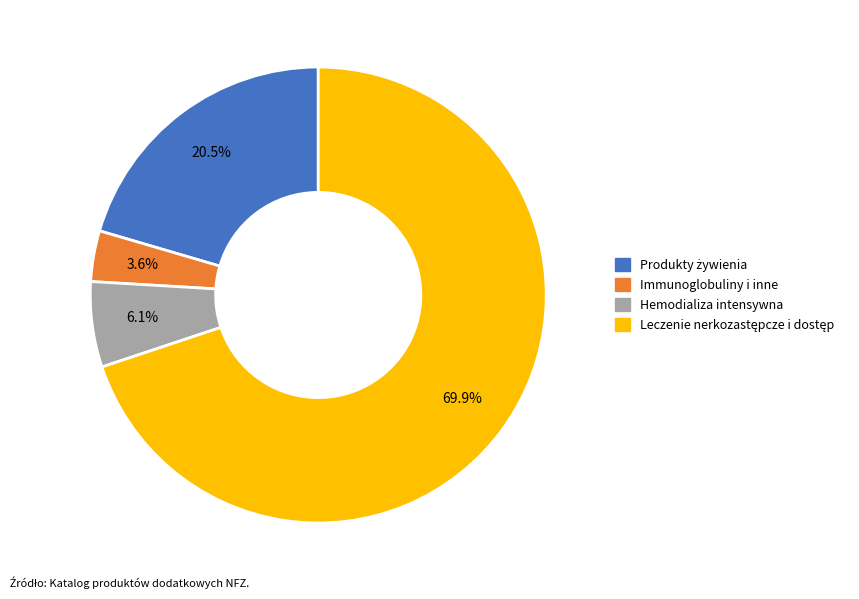

Does any single category account for the majority?

Yes